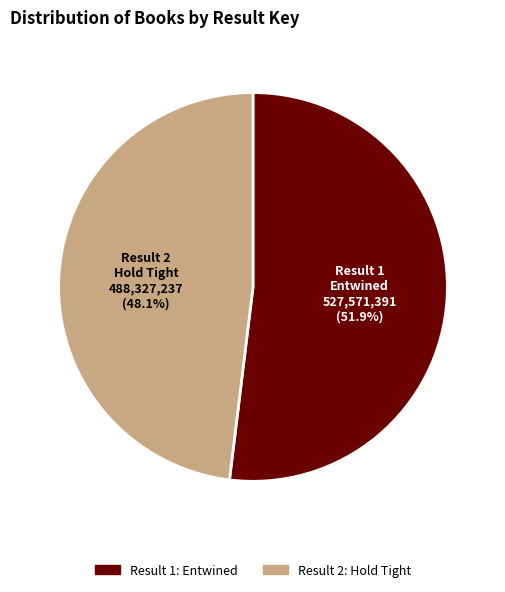

How many segments does this pie chart have?

2